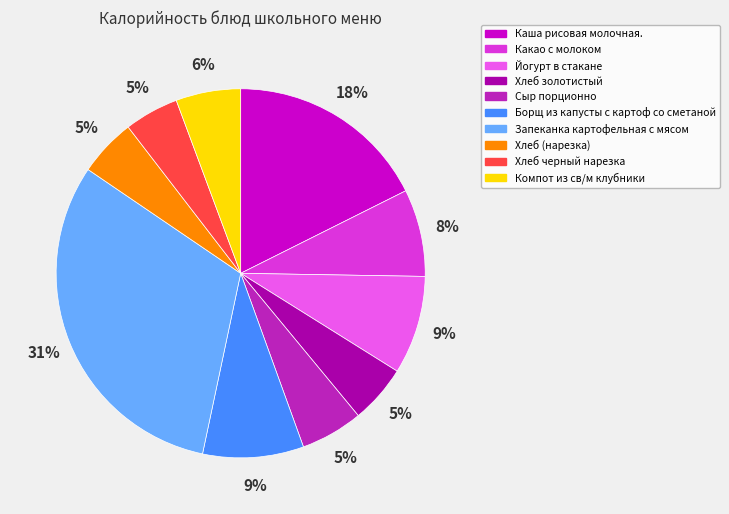

The Хлеб золотистый slice represents 5% of the pie. True or false?

True